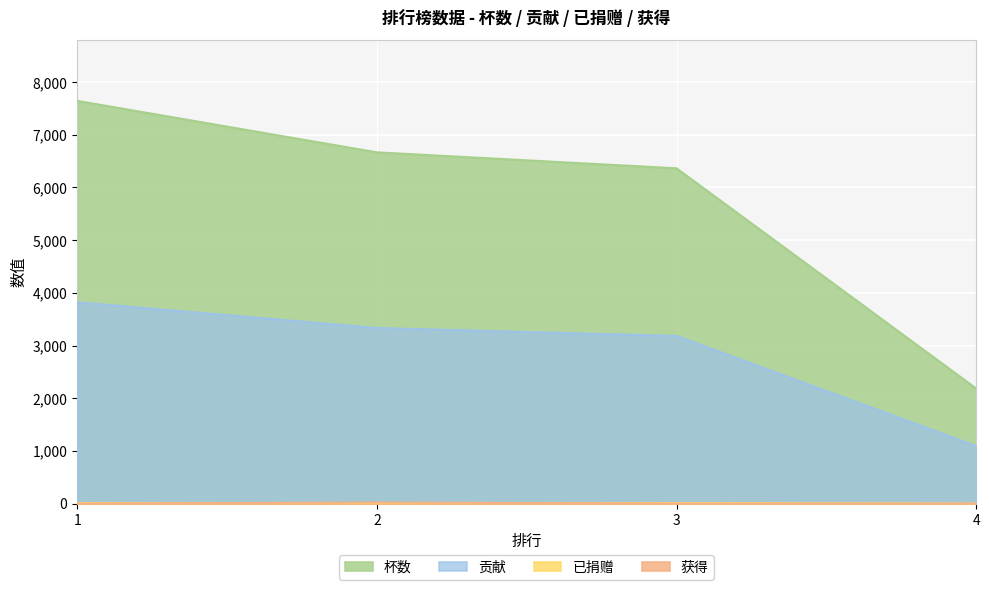

At which category does the chart reach its peak across all series?

1